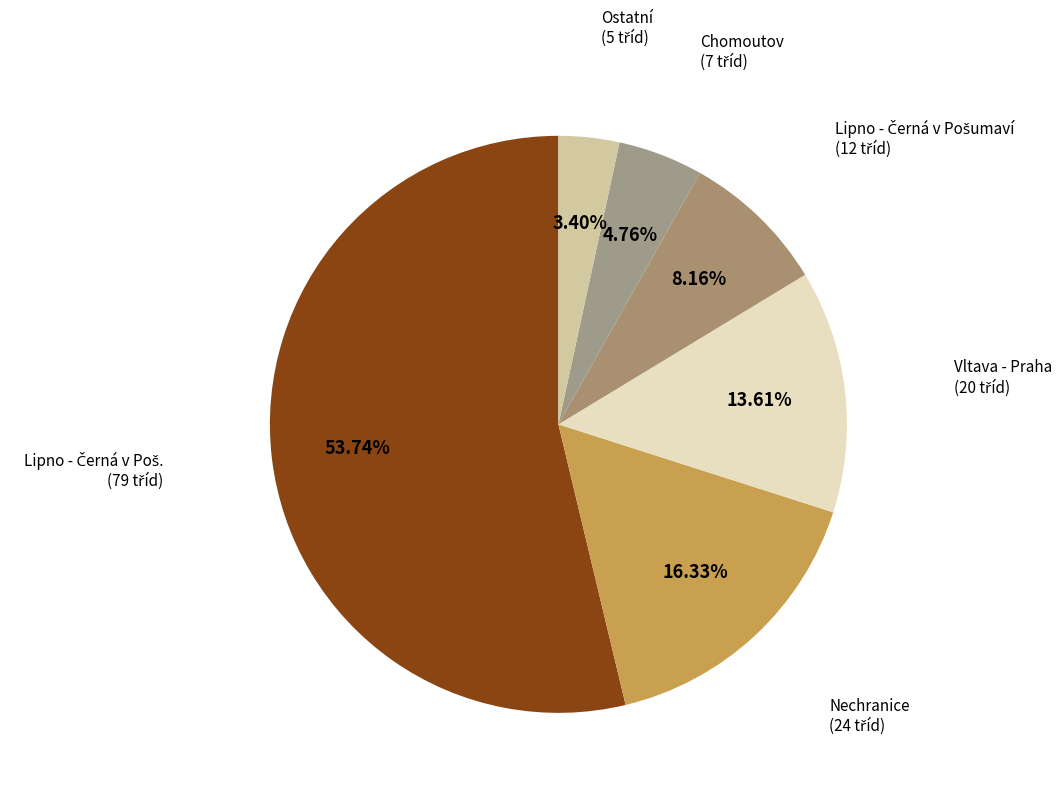

Is the sum of Ostatní and Chomoutov greater than half?

No